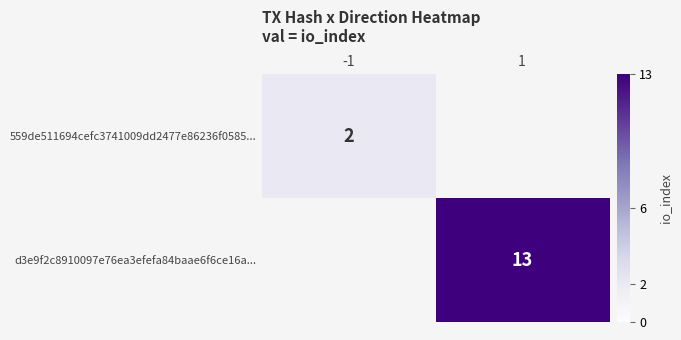

The value of 559de511694cefc3741009dd2477e86236f0585... at -1 is 3. True or false?

False